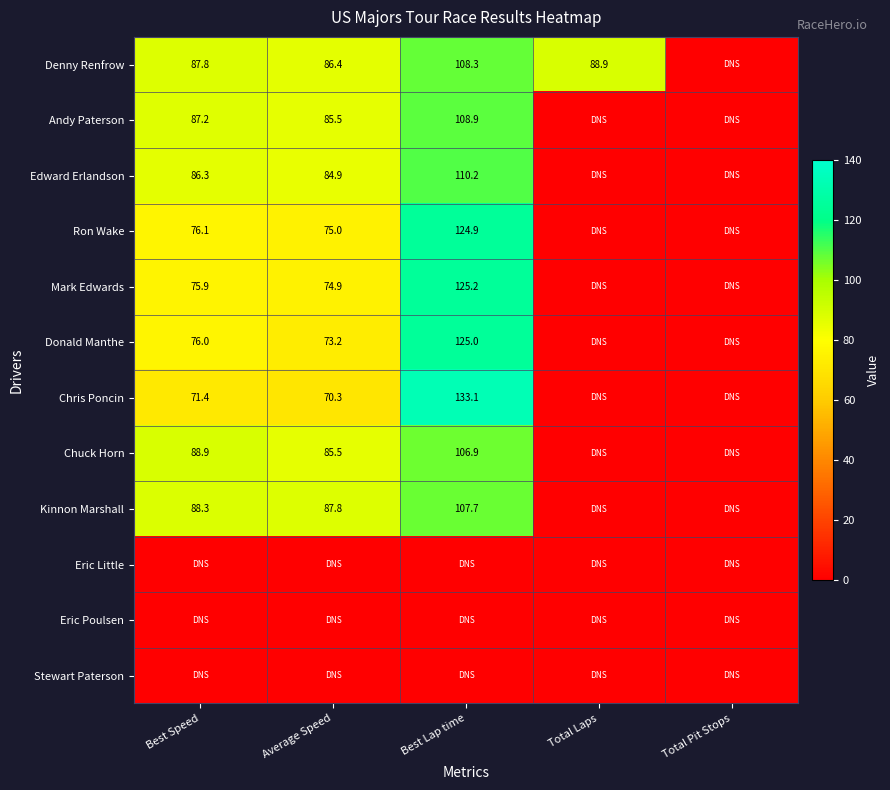

The Andy Paterson series shows 112.6 at Average Speed. True or false?

False